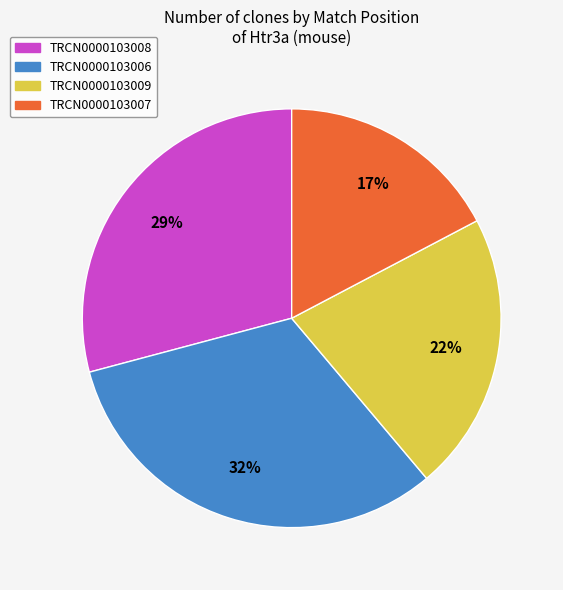

What is the ratio of the value at TRCN0000103006 to the value at TRCN0000103008?

1.1